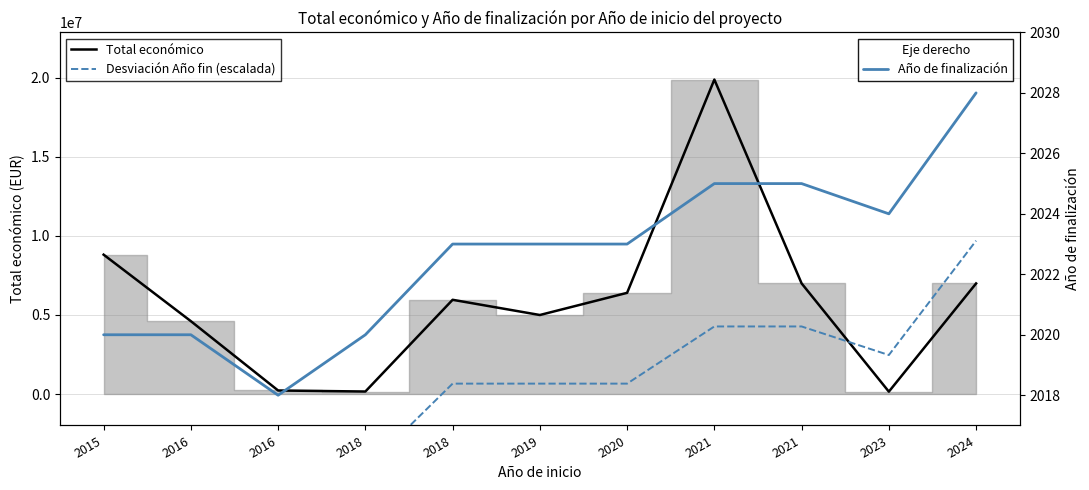

What is the highest value of the Año de finalización series?

2028